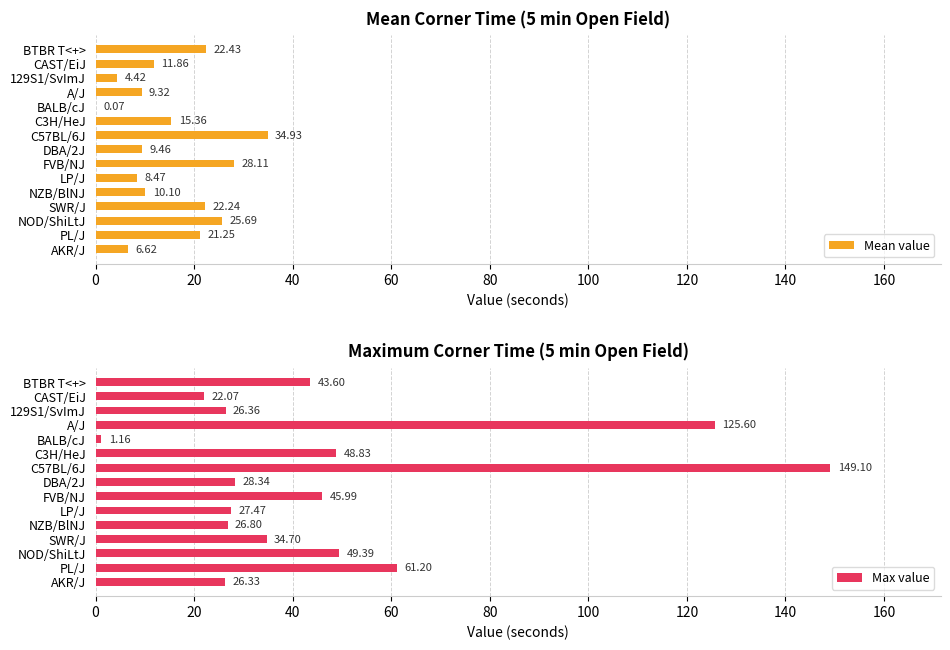

Which series has the largest total across all categories?

Max value